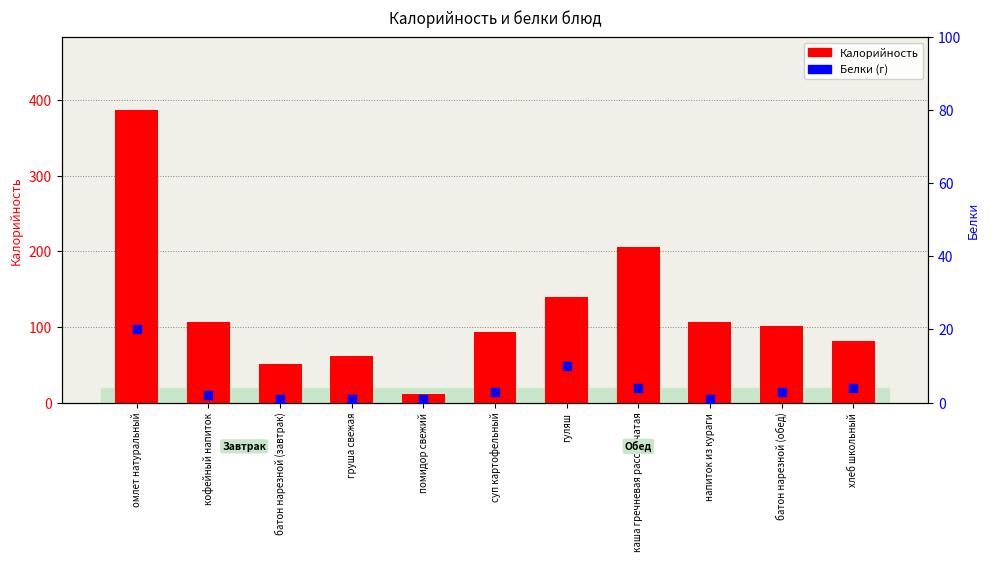

Is the value of Белки at батон нарезной (обед) greater than the value of Калорийность at гуляш?

No